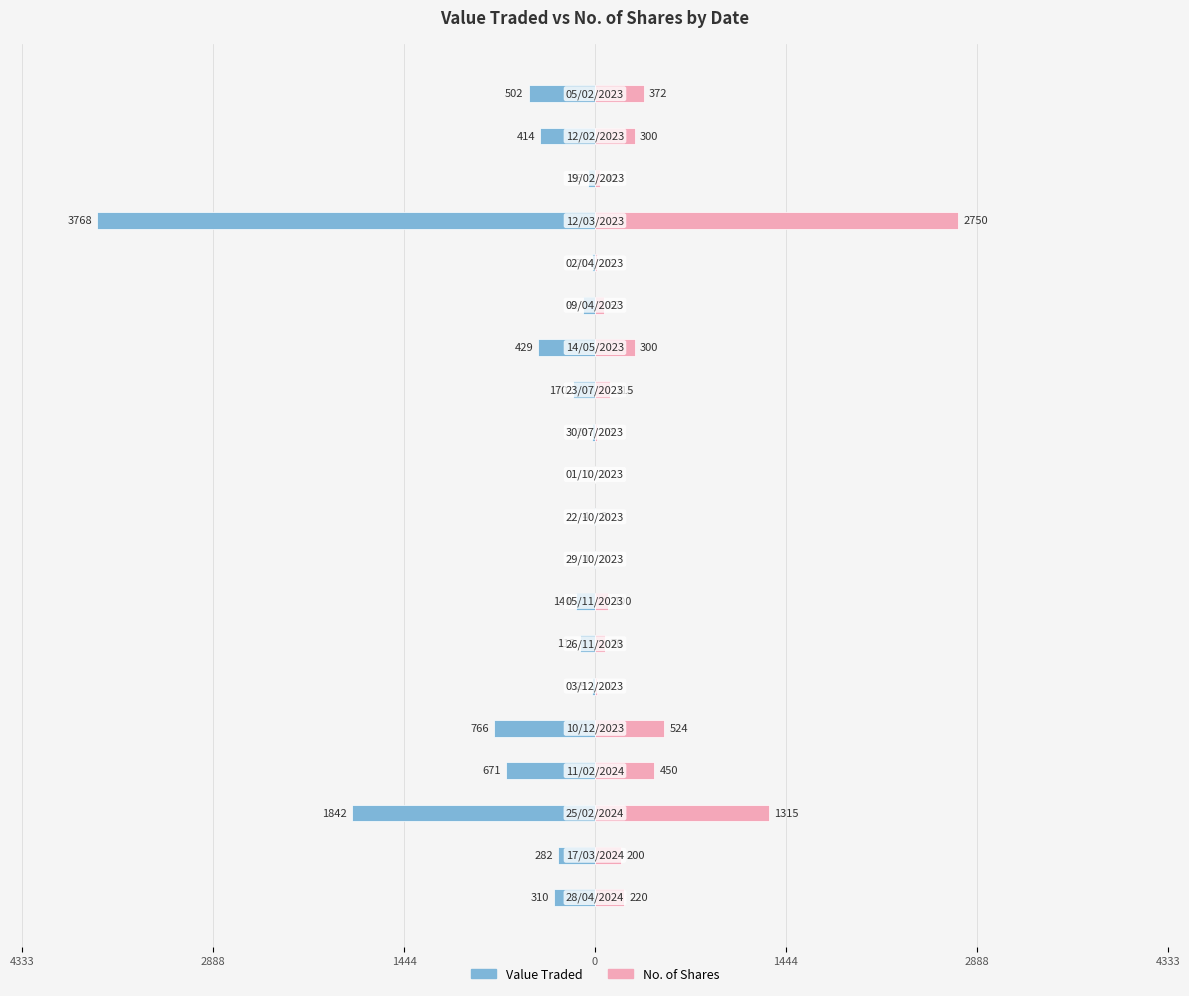

What is the difference between the maximum and minimum values in the No. of Shares series?

2749